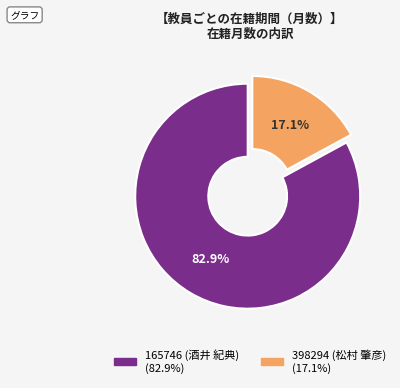

Between 398294 (松村 肇彦) and 165746 (酒井 紀典), which is larger?

165746 (酒井 紀典)